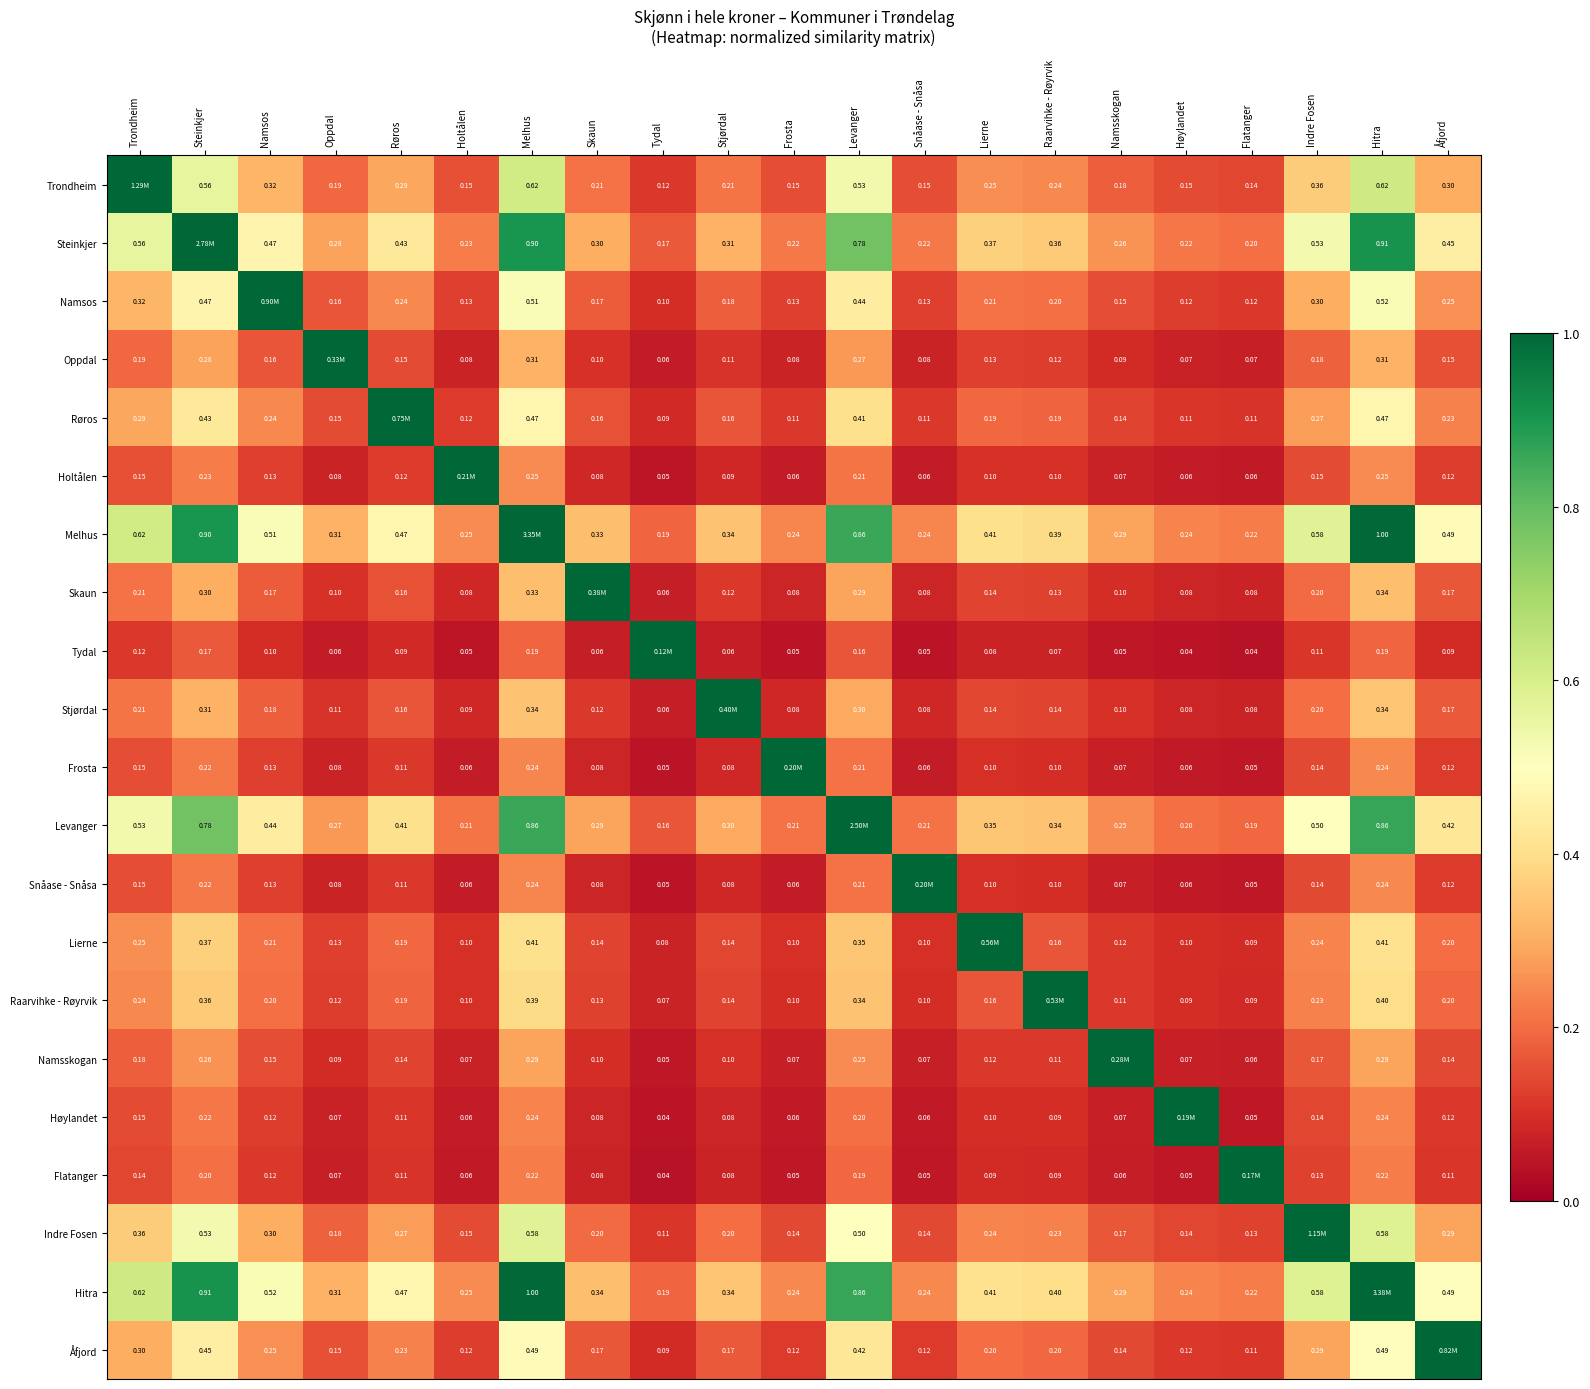

Is the value of Tydal at Lierne greater than the value of Namsos at Levanger?

No